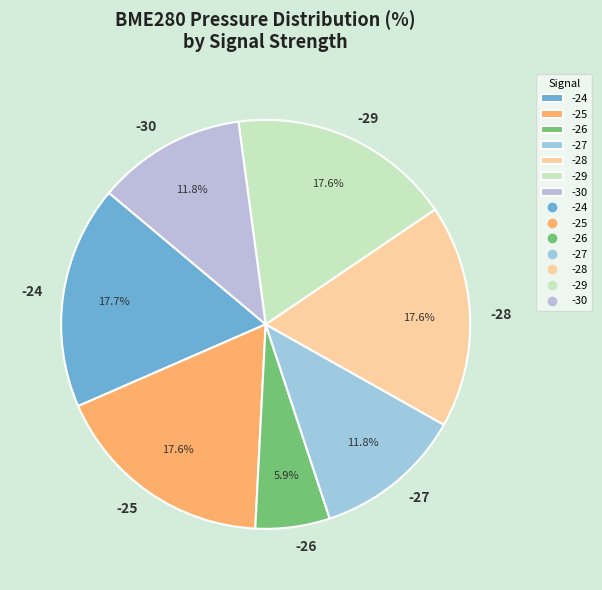

Which slice is the smallest?

-26